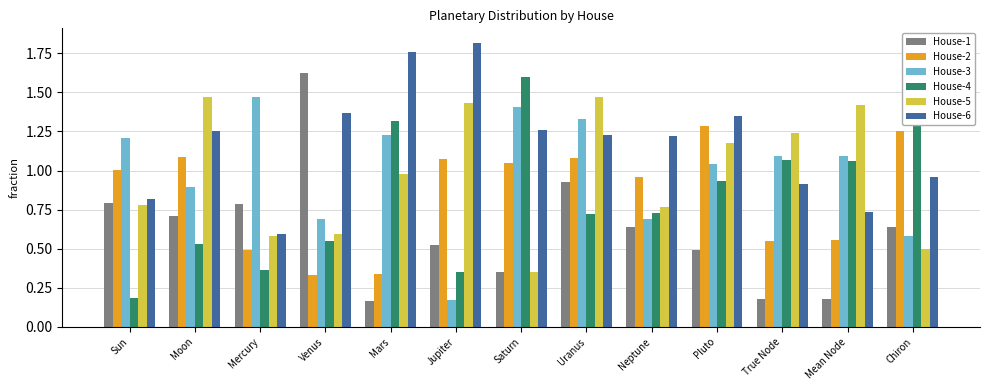

Between Mercury and Mean Node, which series saw the biggest shift?

House-5